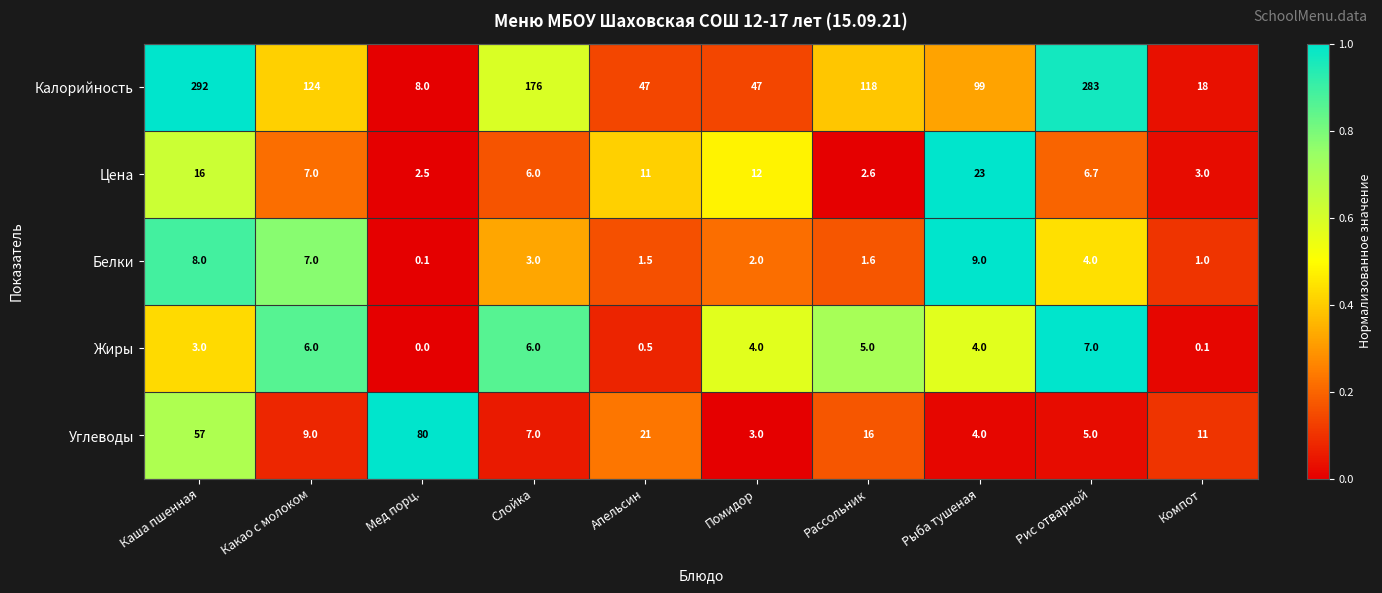

What is the difference between the Цена values at Мед порц. and Слойка?

3.5